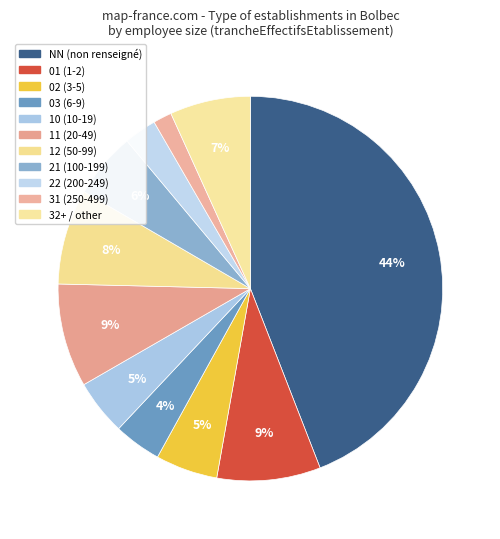

Count the number of slices in the pie.

11